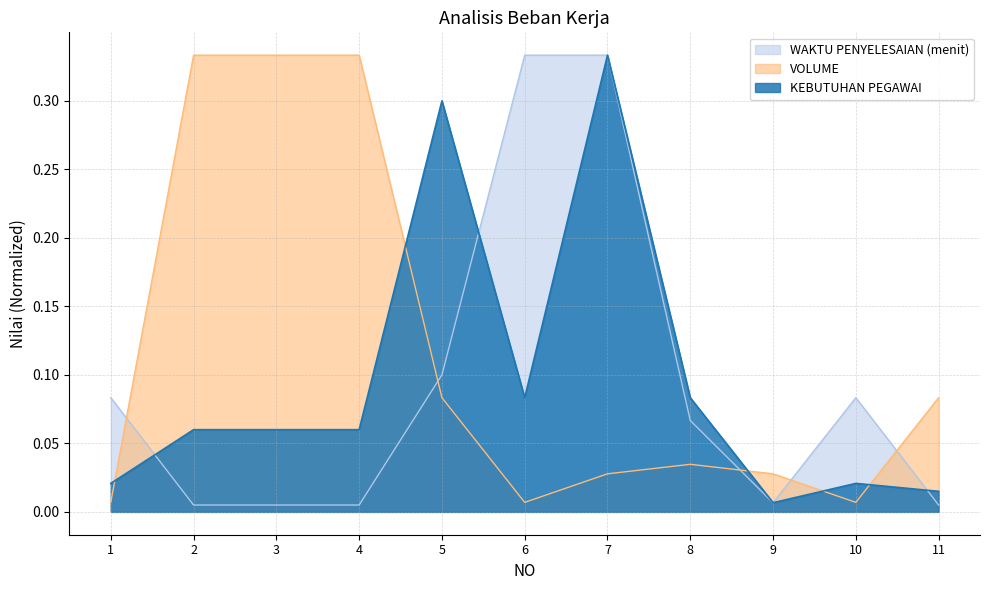

Which series has the largest range (max minus min)?

WAKTU PENYELESAIAN (menit)